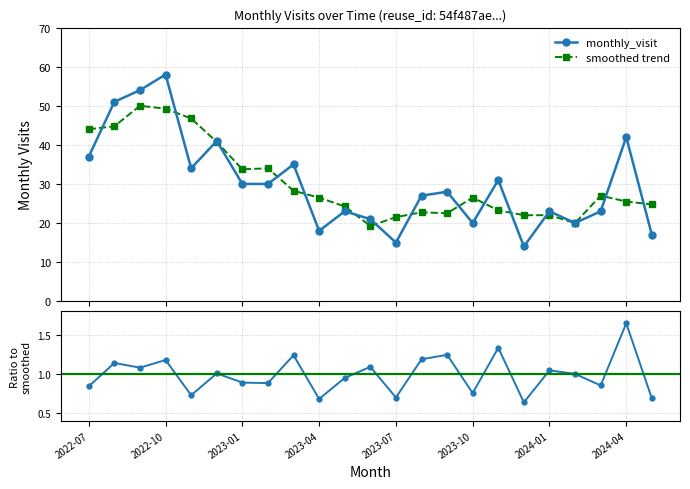

True or false: visit / smoothed and smoothed trend cross at least once.

False